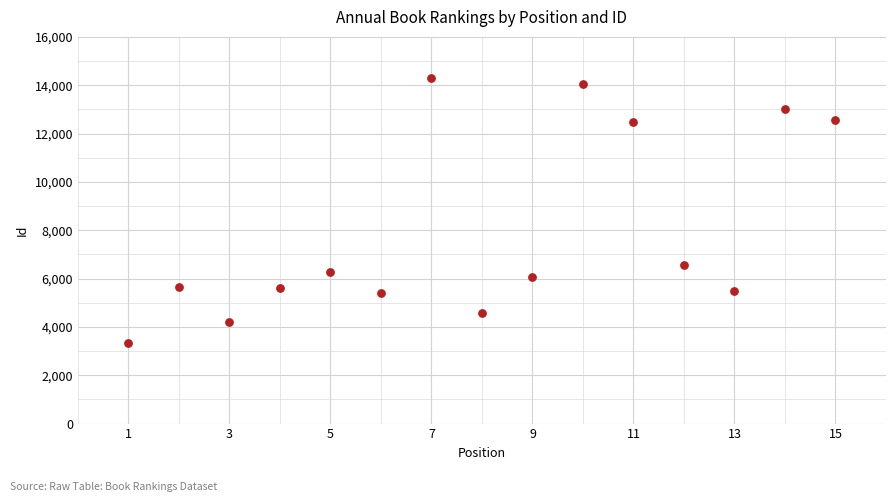

What is the range of Y values (max minus min)?

10954